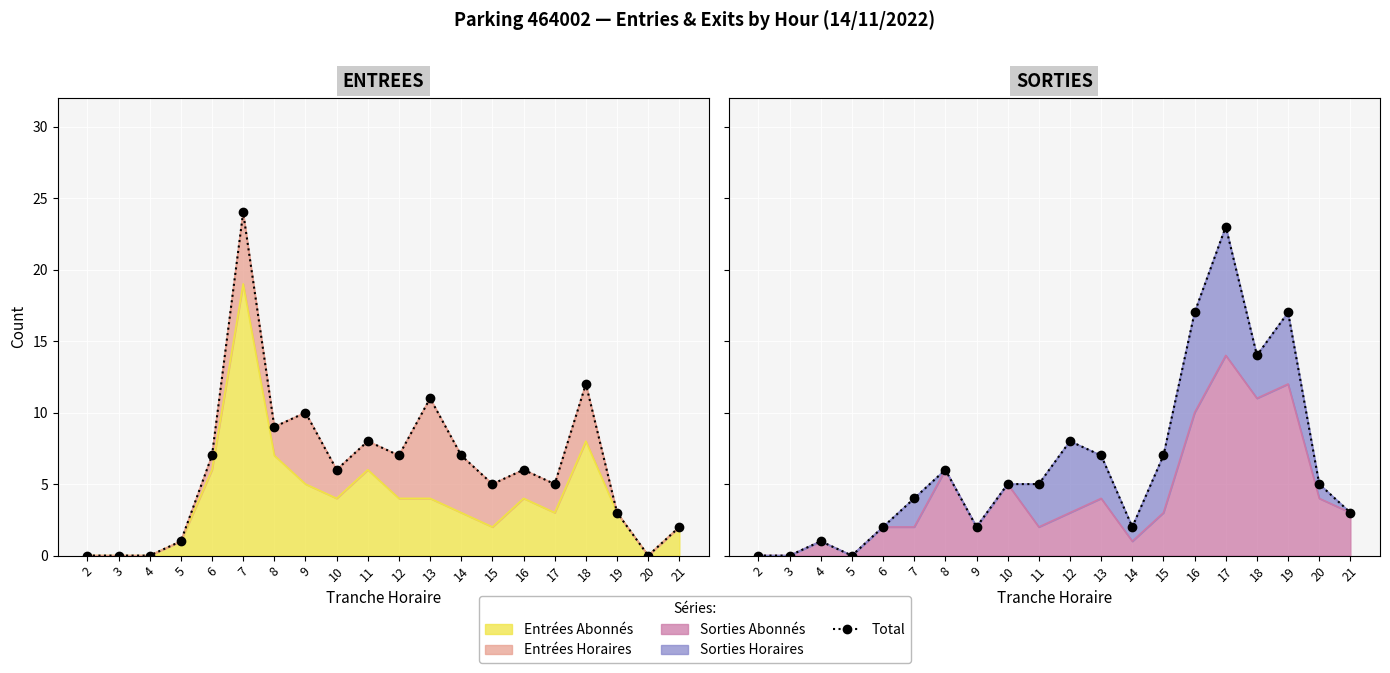

List the labels in order of value, largest first.

17, 16, 19, 18, 12, 13, 15, 8, 10, 11, 20, 7, 21, 6, 9, 14, 4, 2, 3, 5